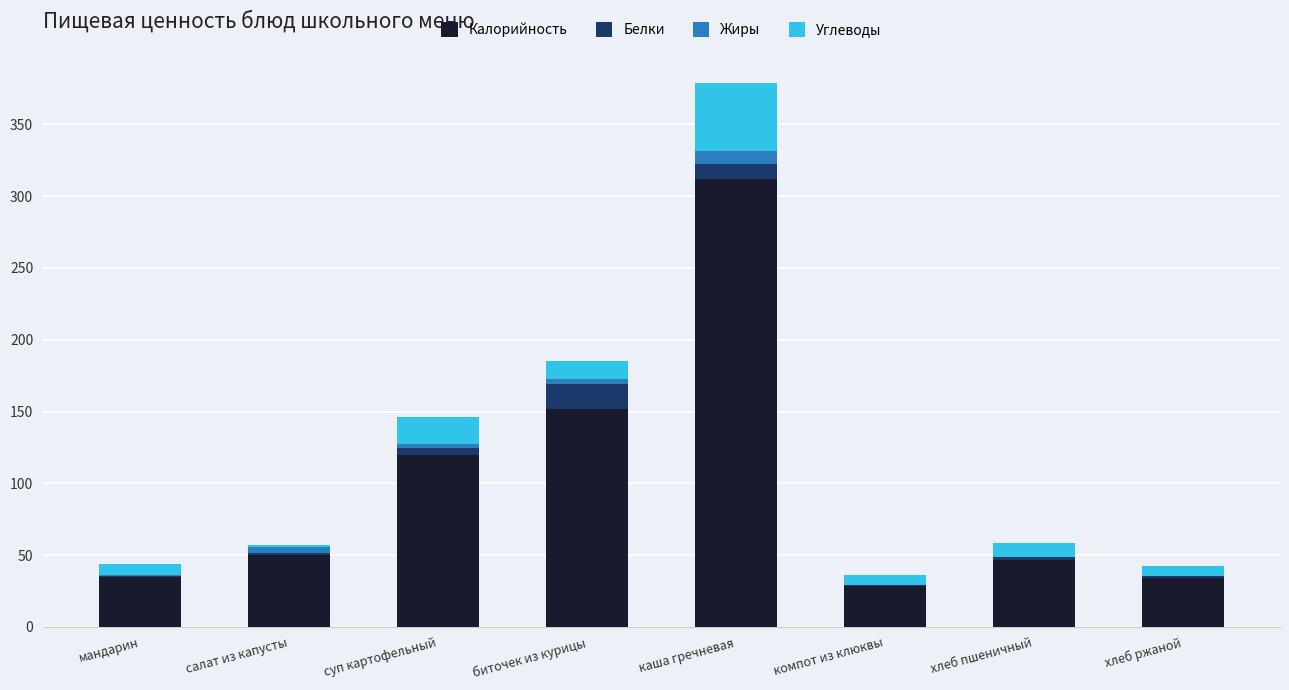

At which category is the sum across all series the highest?

каша гречневая